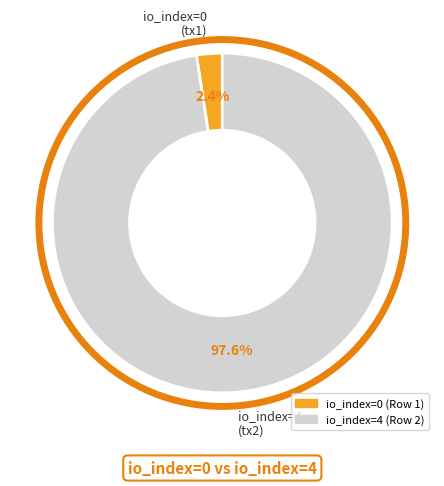

To the nearest percent, what is the average slice percentage?

50%